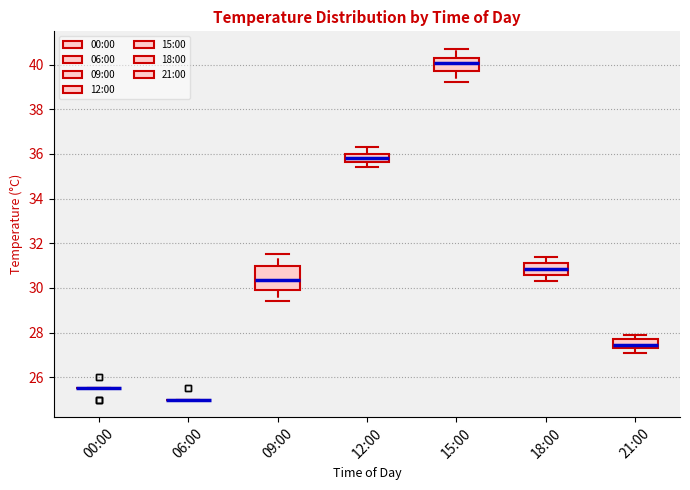

Where is the lower edge of the box for 21:00 on the y-axis? The values are not printed on the chart, so give them approximately, as read against the axis.

27.4